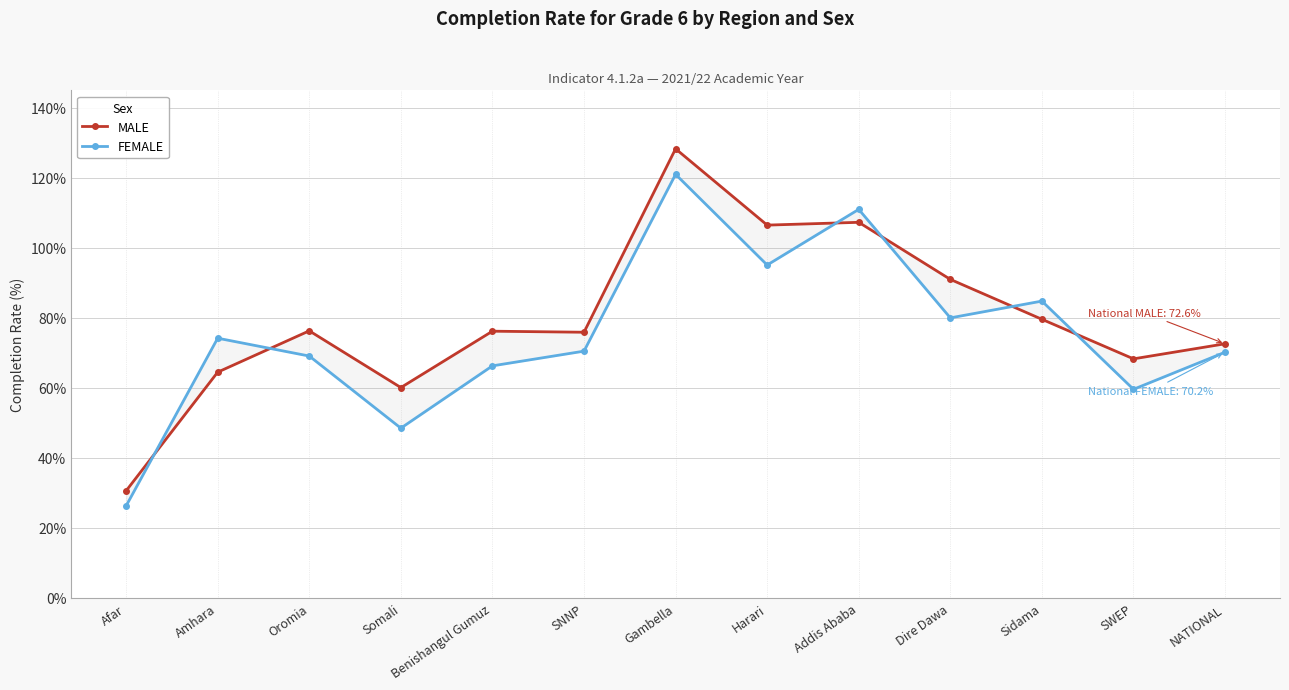

The FEMALE series shows 70.5 at SNNP. True or false?

True